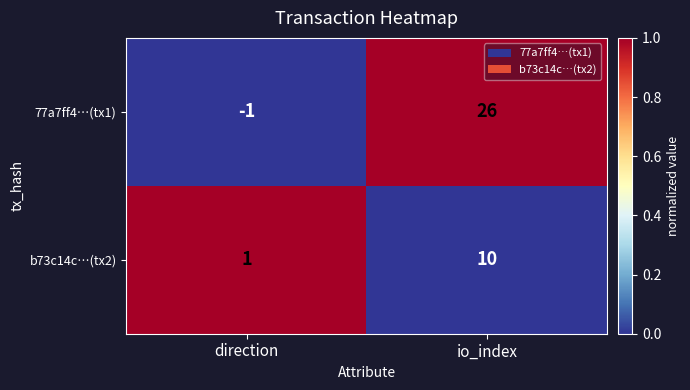

Between direction and io_index, which series saw the biggest shift?

77a7ff4…(tx1)